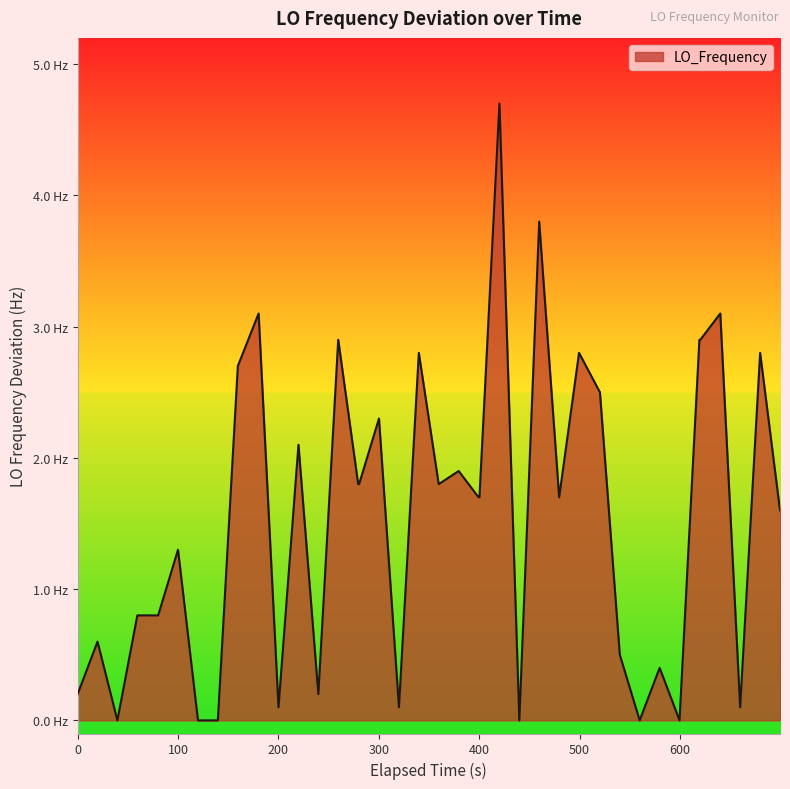

Is this an area chart (filled region under the line)?

Yes